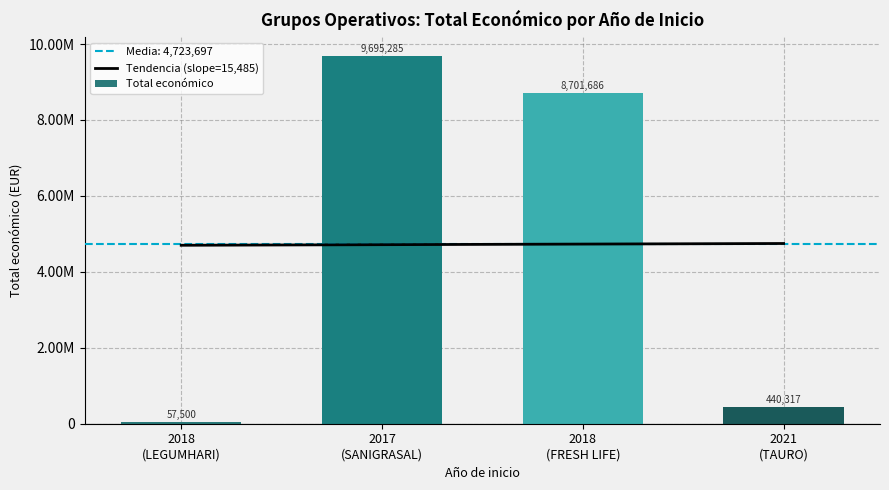

What is the label of the 1st bar from the right?

2021
(TAURO)